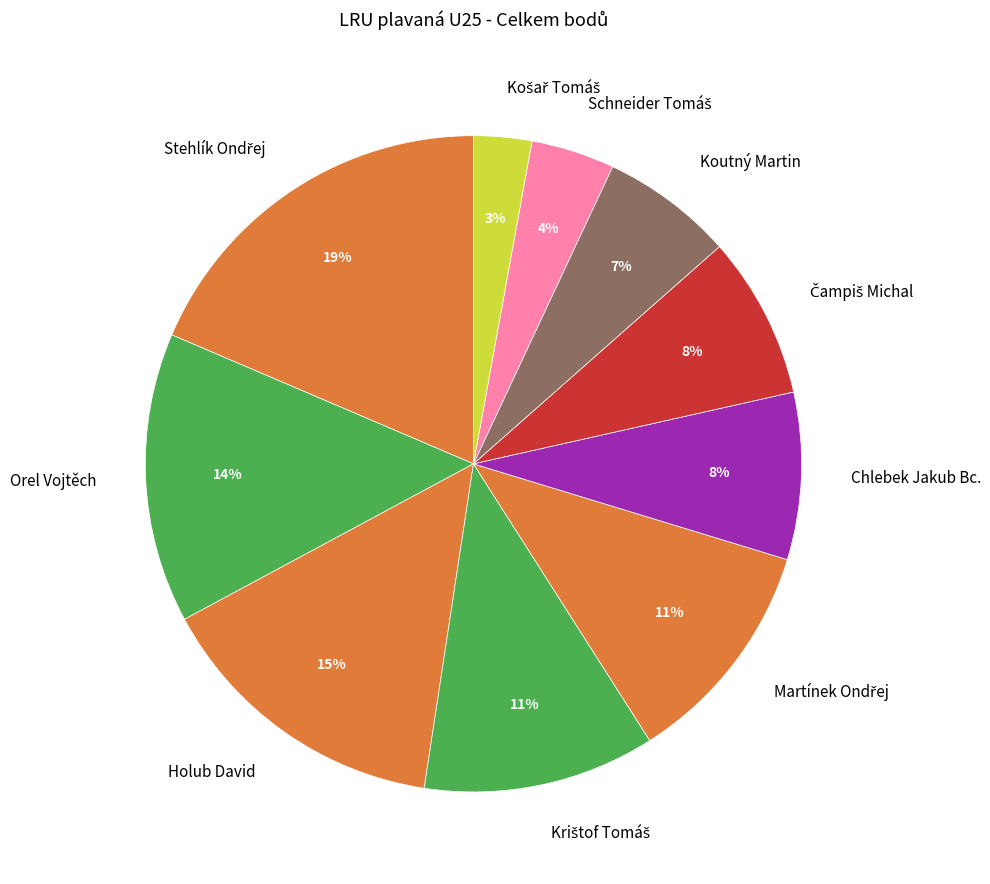

The Holub David slice represents 6% of the pie. True or false?

False